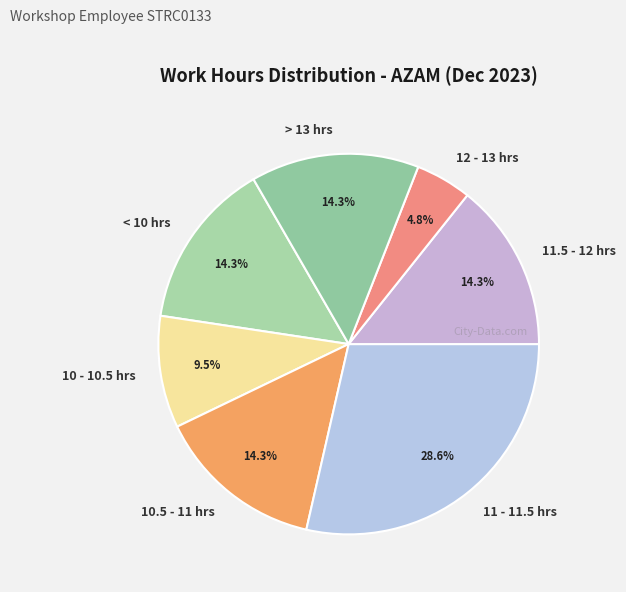

Is there a majority slice in this chart?

No